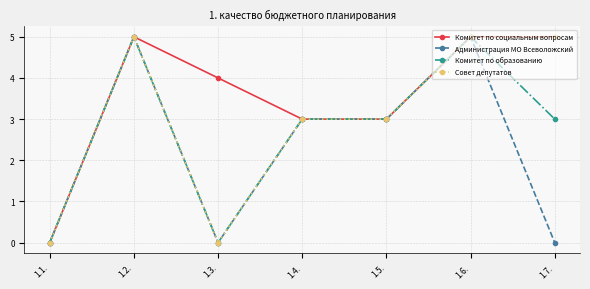

What is the maximum value shown in the chart?

5